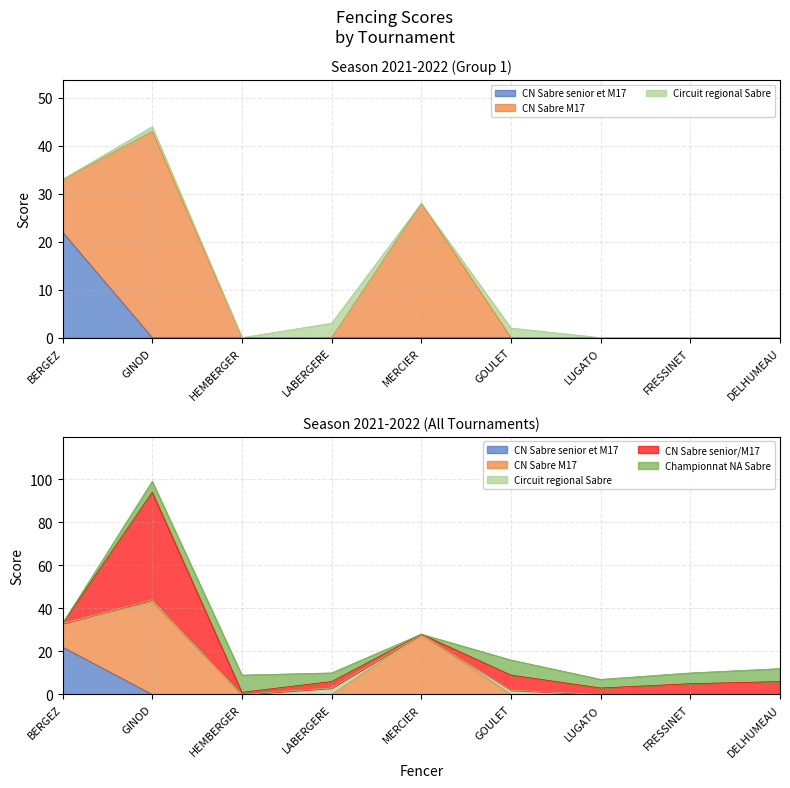

Which series ends up on top after the final intersection of CN Sabre senior et M17 and CN Sabre M17?

CN Sabre M17